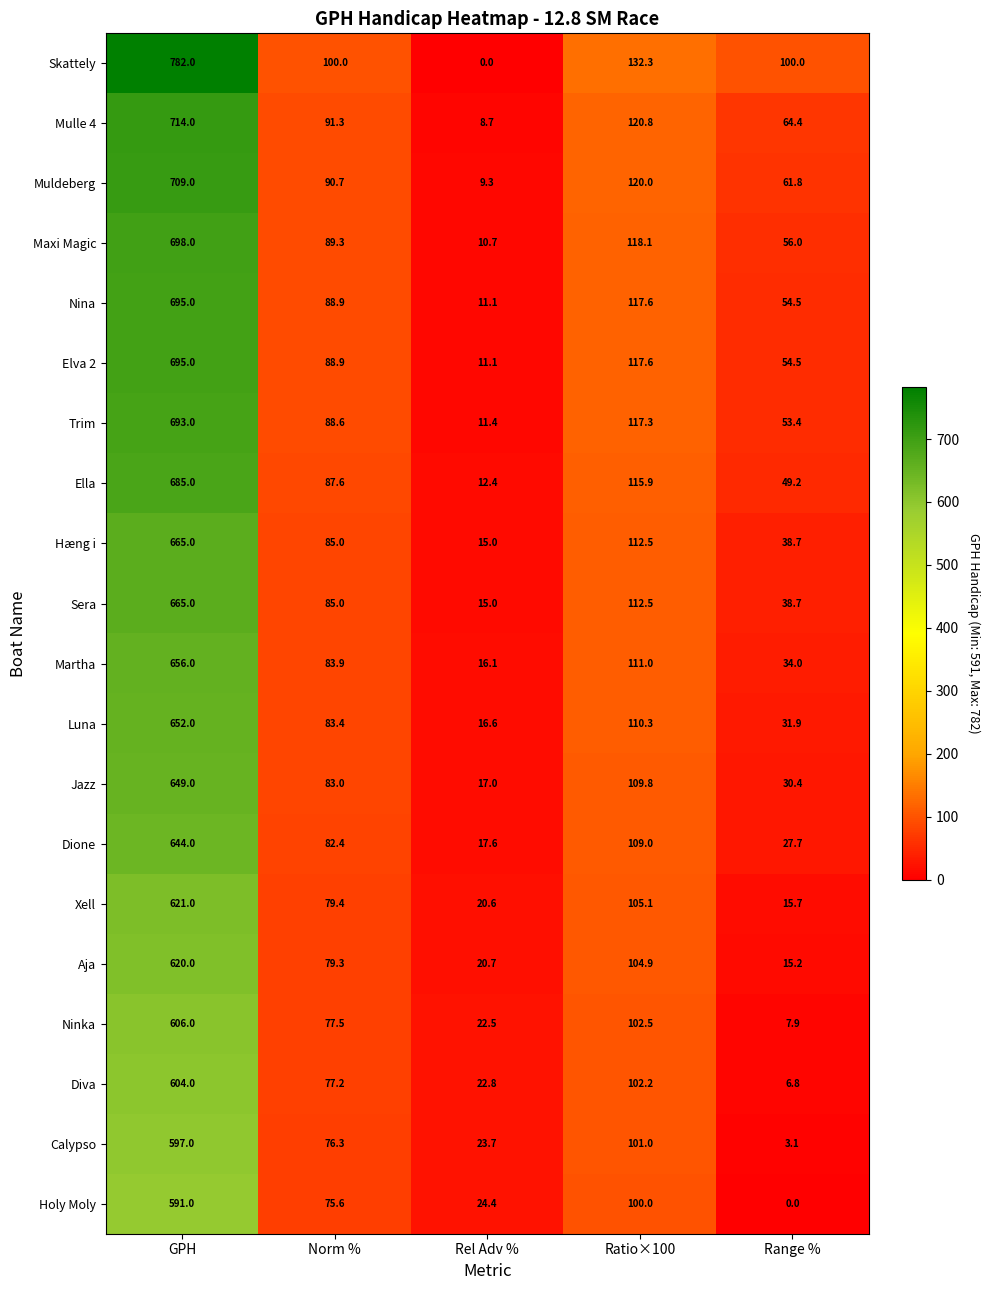

Rank the categories by Aja value from highest to lowest.

GPH, Ratio×100, Norm %, Rel Adv %, Range %